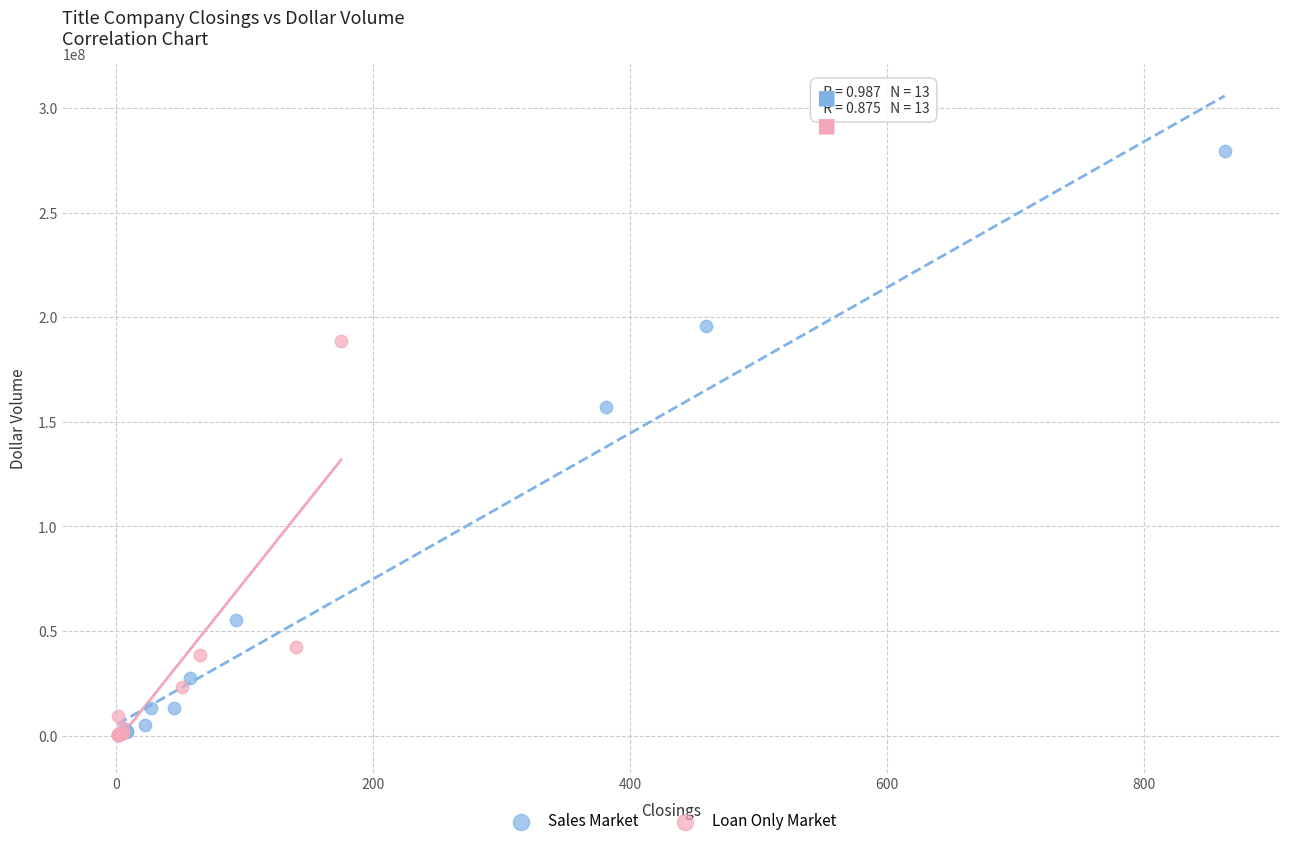

What are all the series names shown in the legend?

Sales Market, Loan Only Market